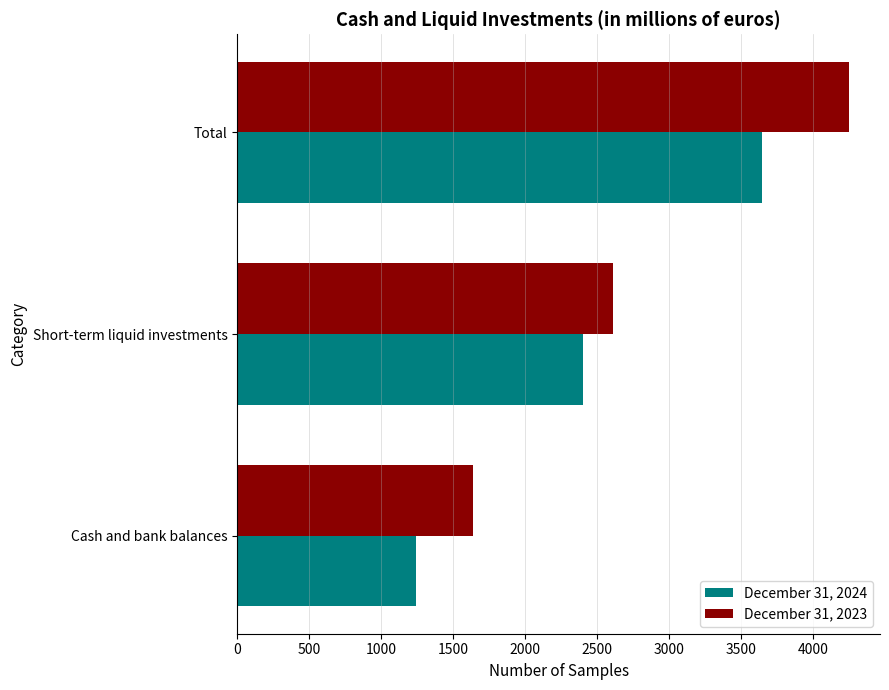

Rank the series by their maximum value, from highest to lowest.

December 31, 2023, December 31, 2024